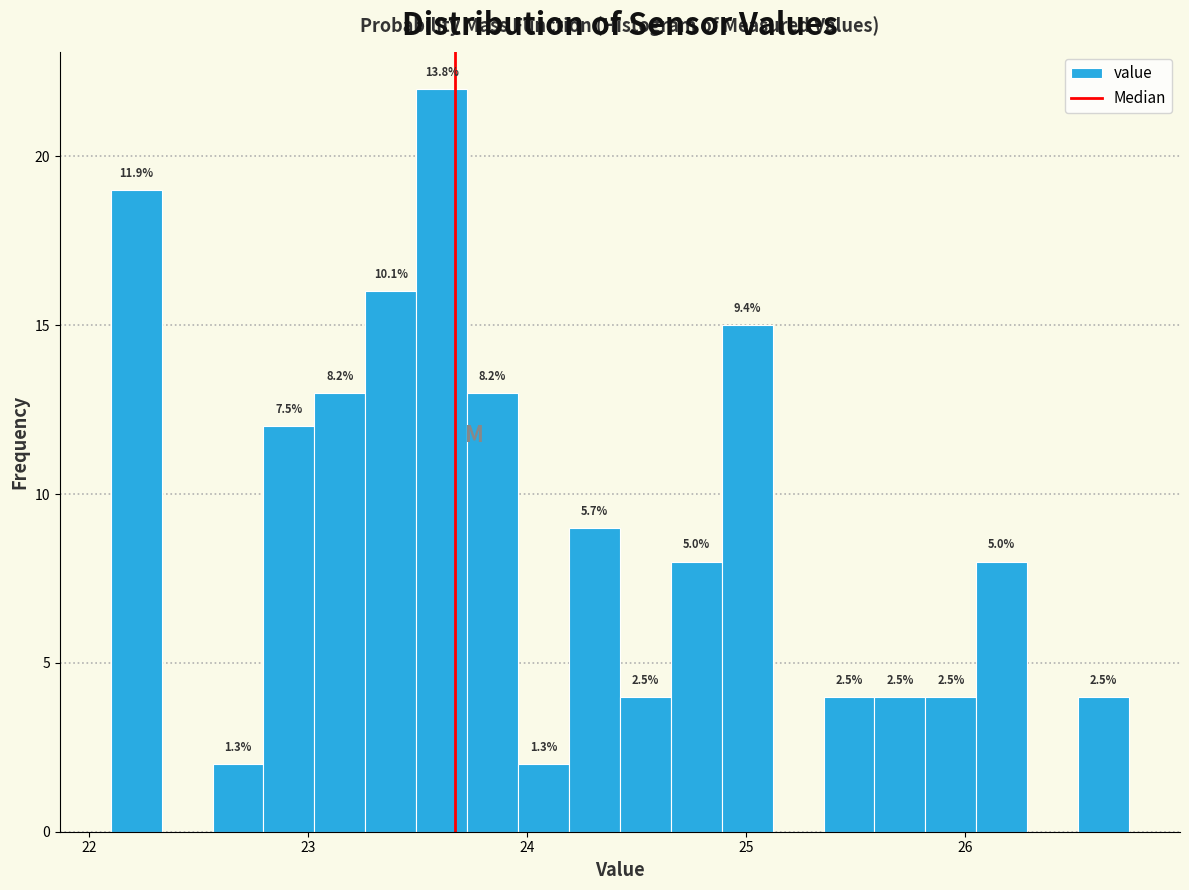

Read against the x-axis, roughly where is the centre of the tallest bar?

23.6